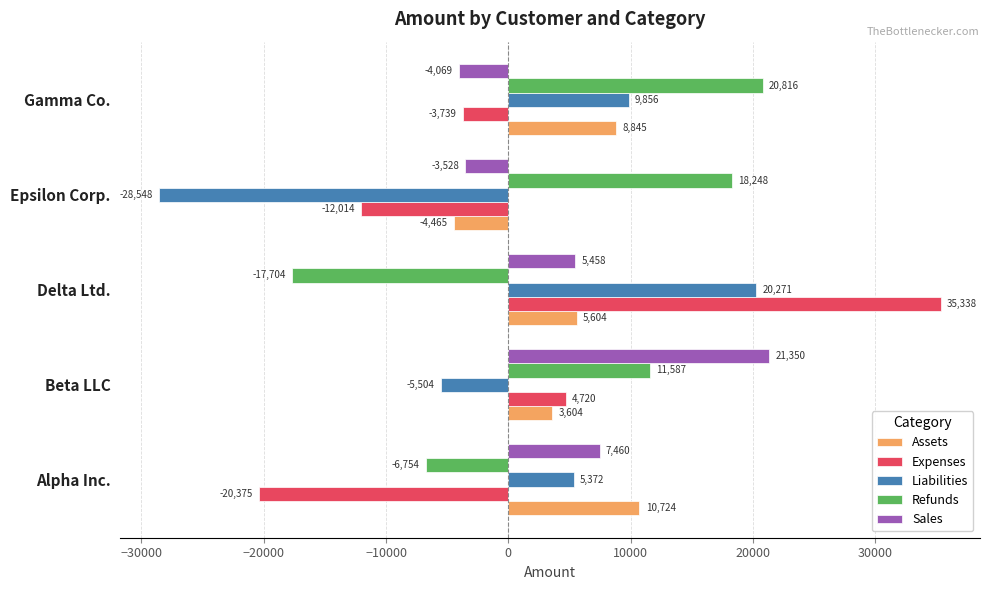

What are all the series names shown in the legend?

Assets, Expenses, Liabilities, Refunds, Sales